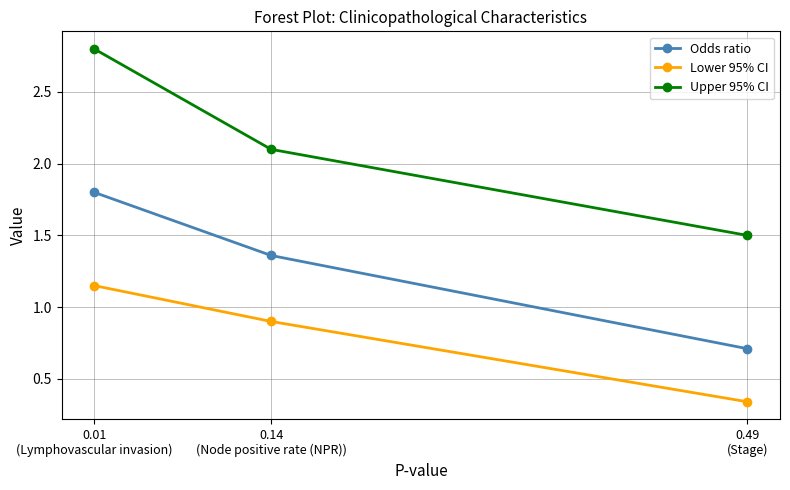

What is the maximum value for Upper 95% CI?

2.8